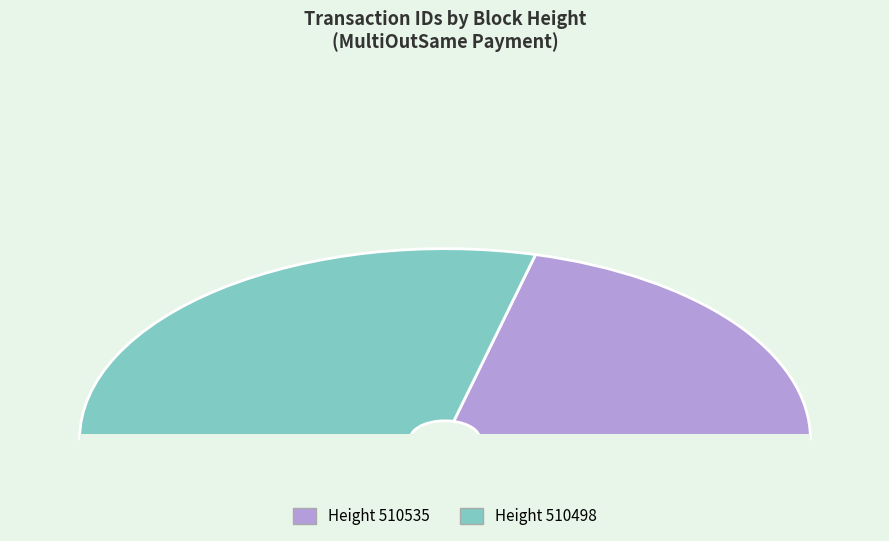

What is the change in value from 510535 to 510498?

+4848508416171106304